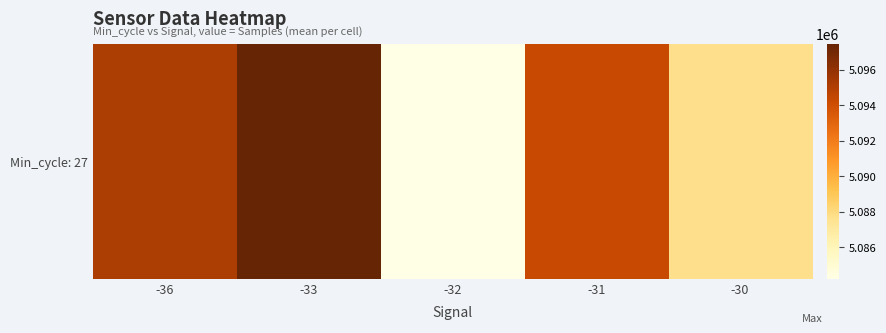

Reading left to right, transcribe all the data shown in this chart.

5095137.0	5097462.0	5084220.0	5094276.5	5087685.2